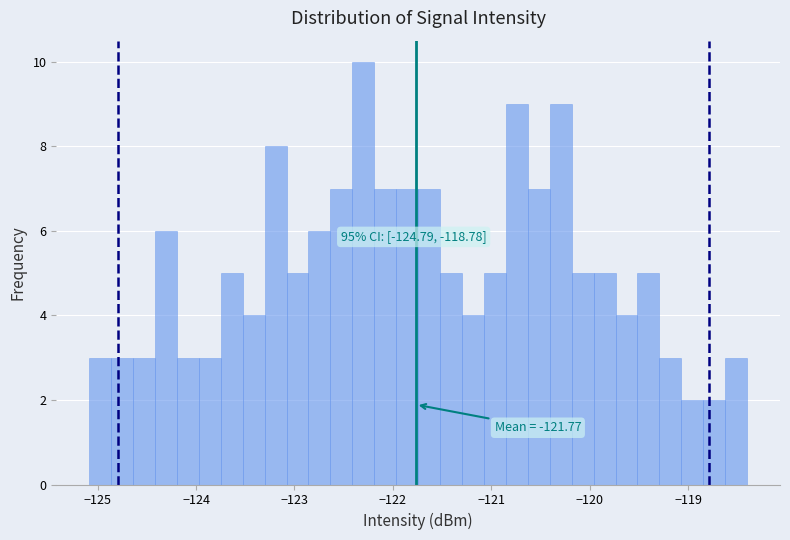

Read against the x-axis, roughly where is the centre of the tallest bar?

-122.3